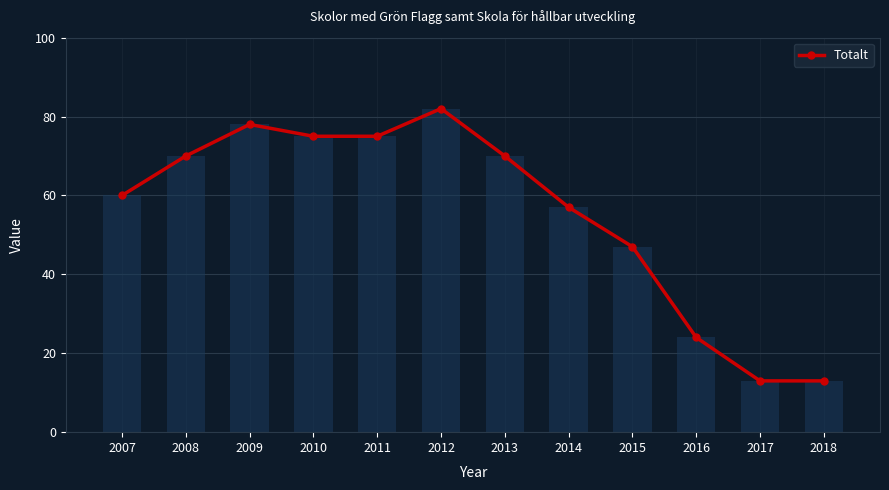

Rank the categories by value from highest to lowest.

2012, 2009, 2010, 2011, 2008, 2013, 2007, 2014, 2015, 2016, 2017, 2018